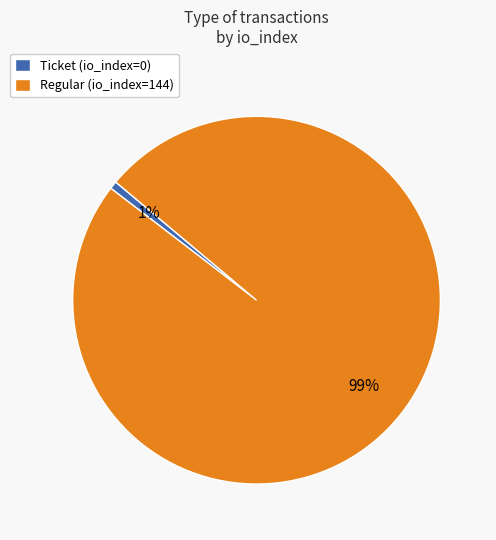

What percentage is the Regular (io_index=144) slice, to the nearest percent?

99%